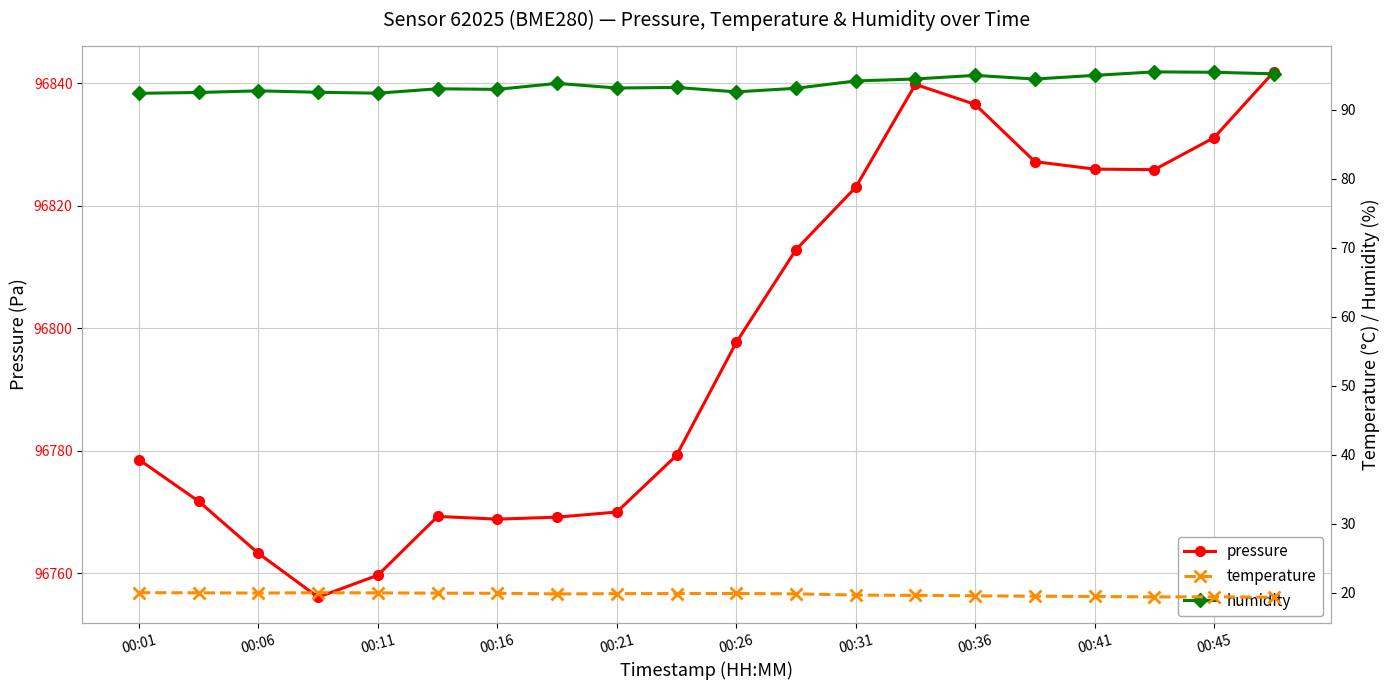

What is the lowest value of the pressure series?

96756.1